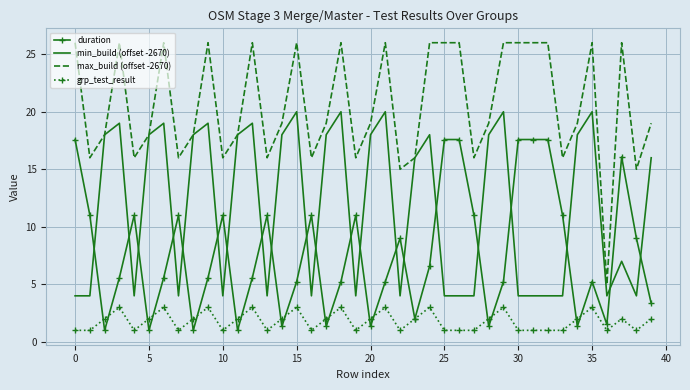

List the series in order of their peak value, highest first.

max_build (offset -2670), min_build (offset -2670), duration, grp_test_result